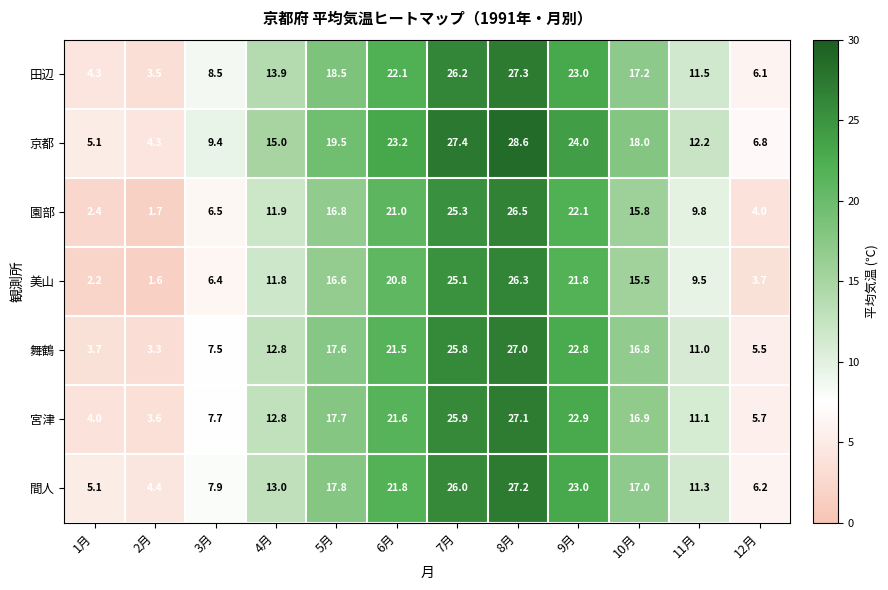

What is the difference between the highest and lowest values at 2月?

2.8